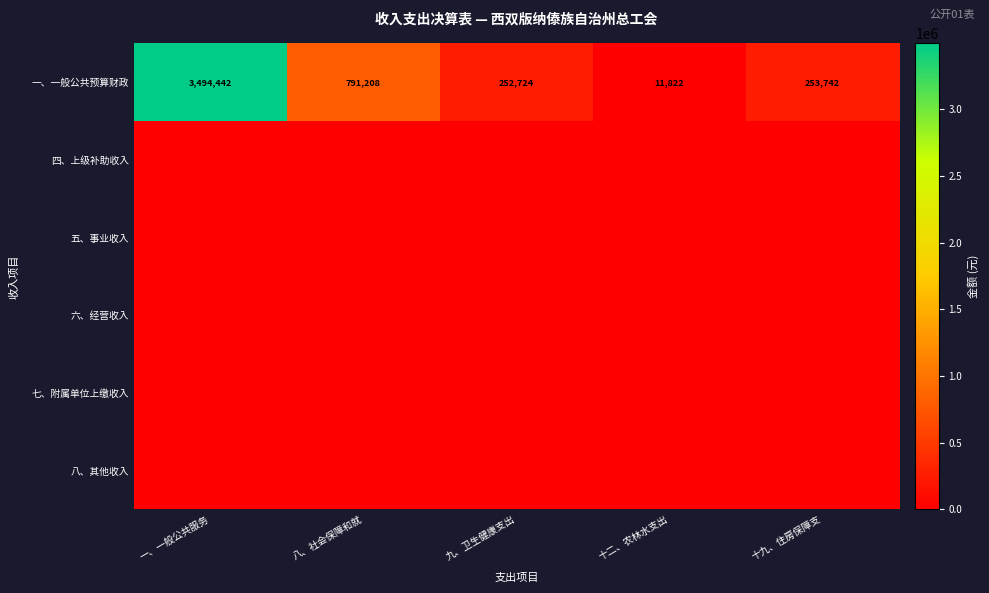

At which label is 一、一般公共预算财政 closest to 1753132?

八、社会保障和就